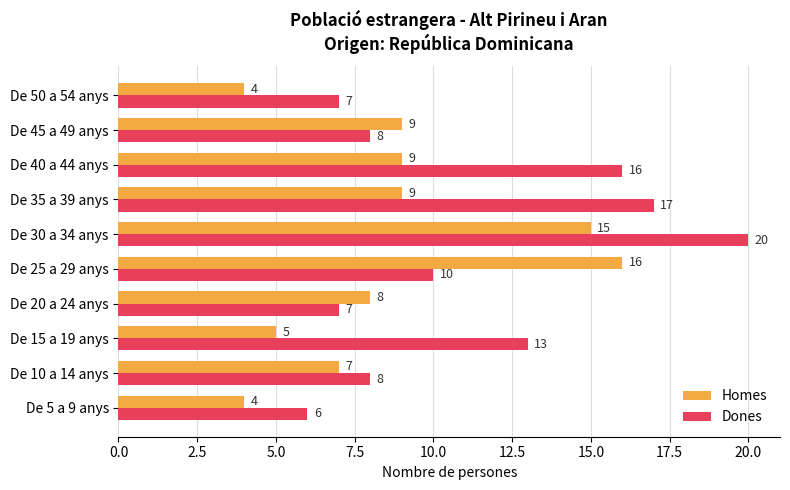

The value of Homes at De 25 a 29 anys is 25. True or false?

False